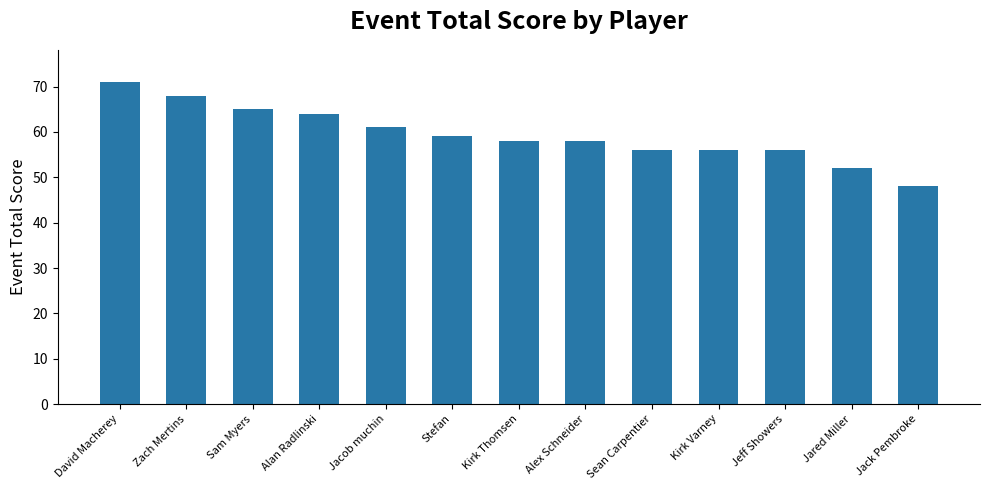

Reading left to right, what are all the values shown in this chart?

71	68	65	64	61	59	58	58	56	56	56	52	48